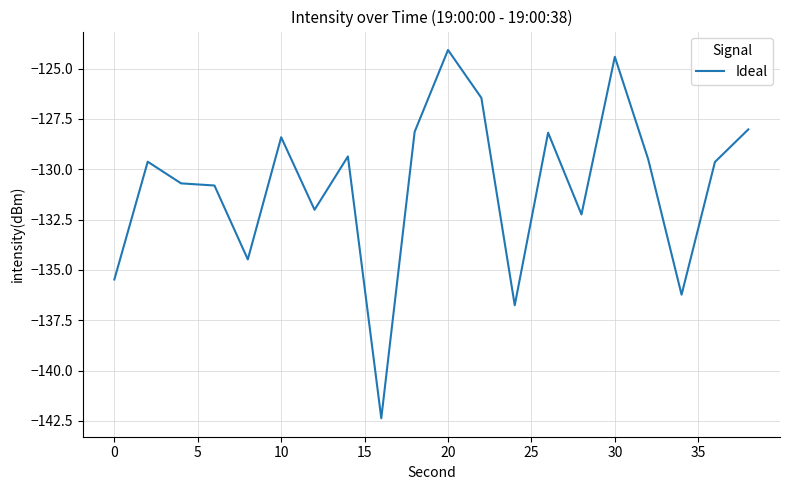

What is the minimum value shown in the chart?

-142.4